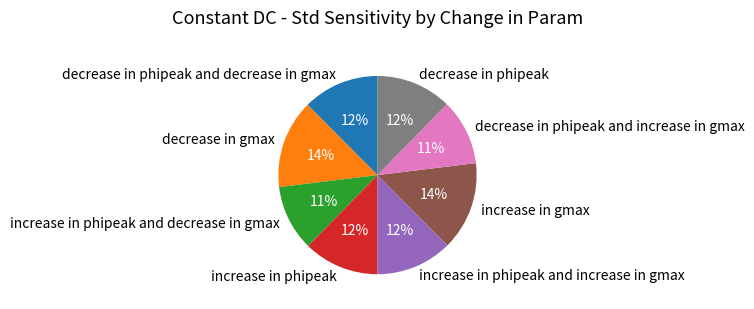

Which has a higher value, increase in phipeak or increase in phipeak and decrease in gmax?

increase in phipeak